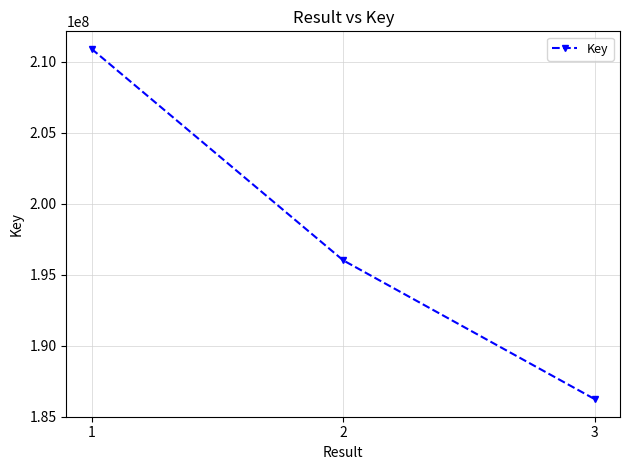

Rank the categories by value from lowest to highest.

3, 2, 1